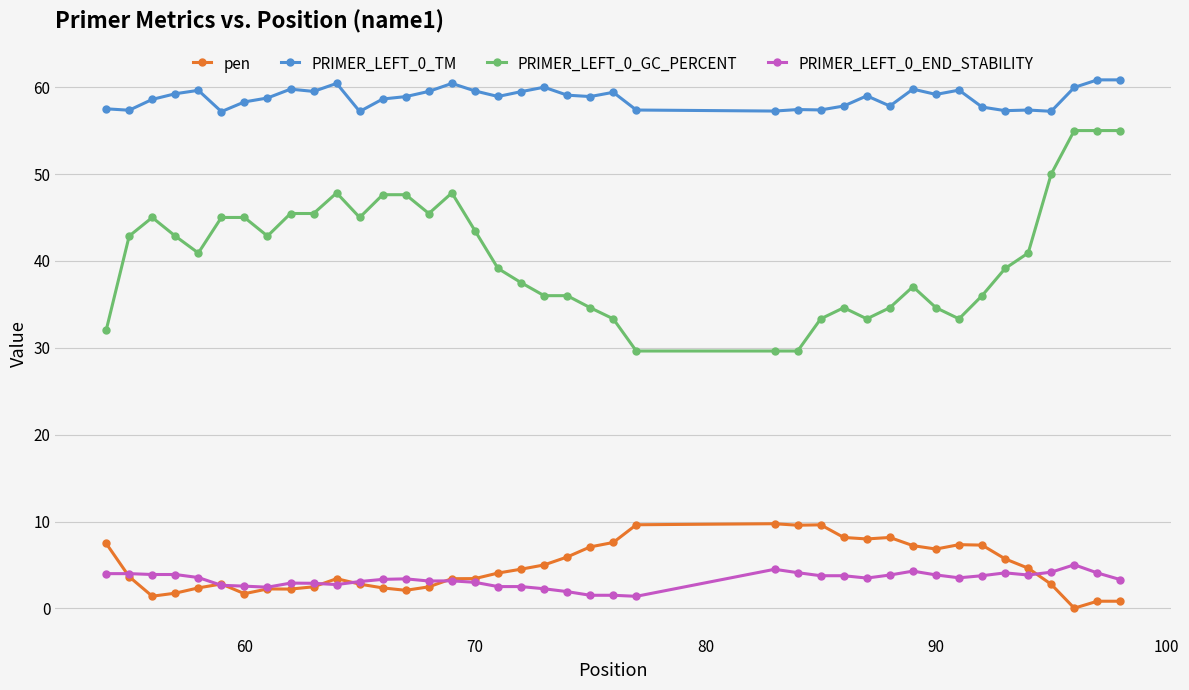

True or false: PRIMER_LEFT_0_GC_PERCENT and PRIMER_LEFT_0_END_STABILITY cross at least once.

False